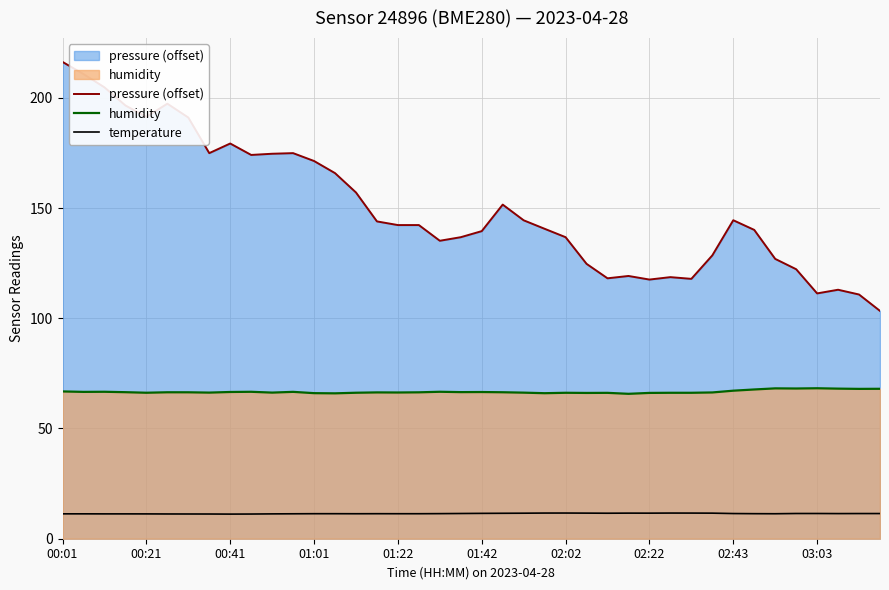

What is the difference between the highest and lowest values at 15?

132.6